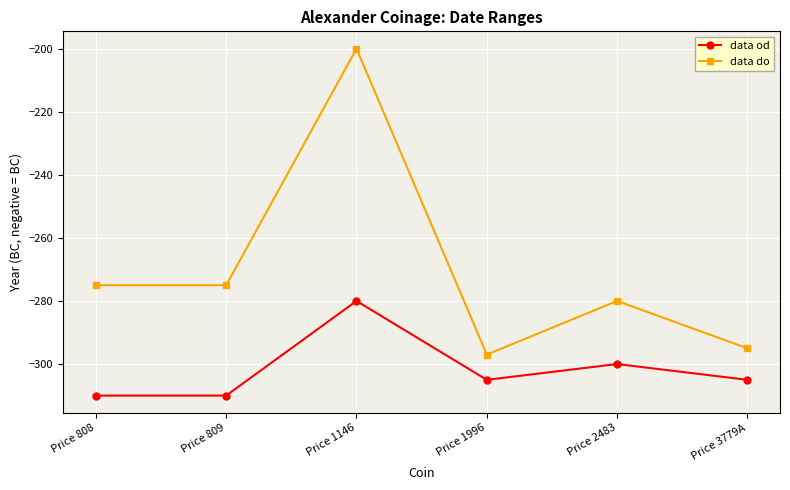

How many series are shown in this chart?

2